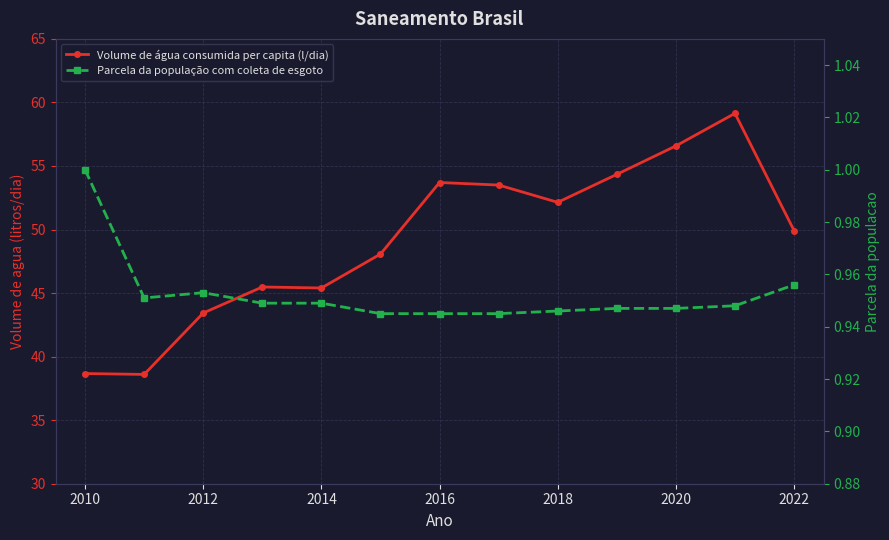

At how many categories does at least one series exceed 8?

13